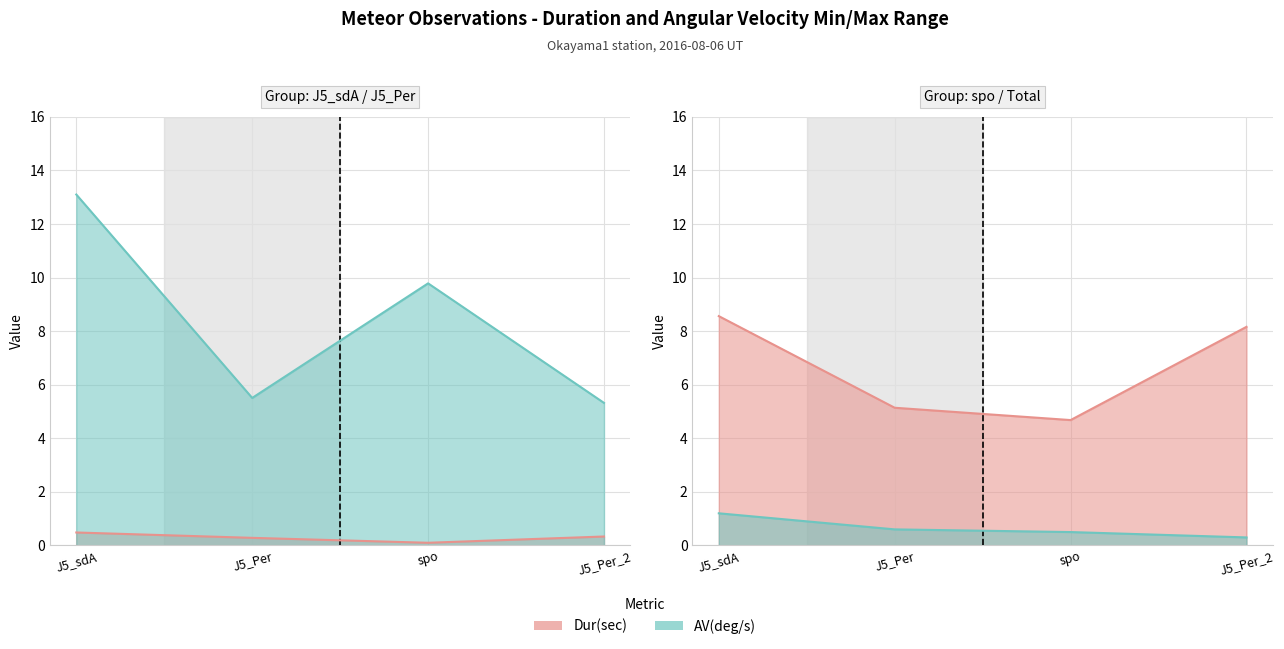

List the labels in order of AV(deg/s) value, smallest first.

J5_Per_2, J5_Per, spo, J5_sdA